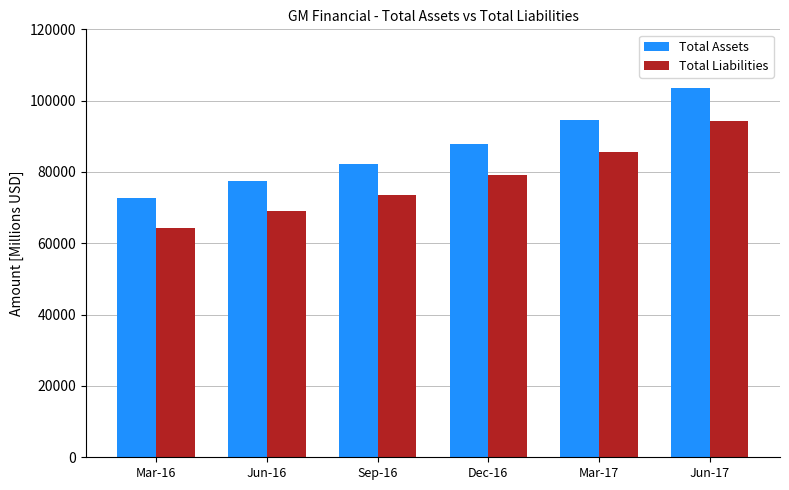

How many bars are there in total?

12